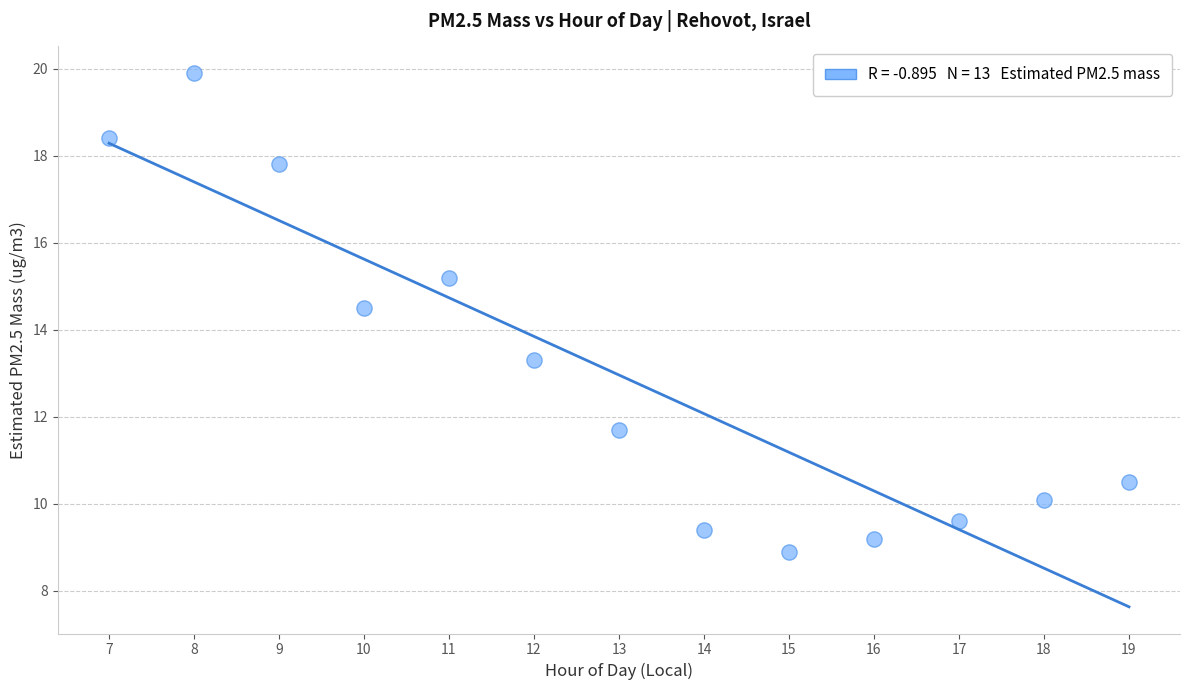

What Y value in the scatter plot is closest to 14?

14.5